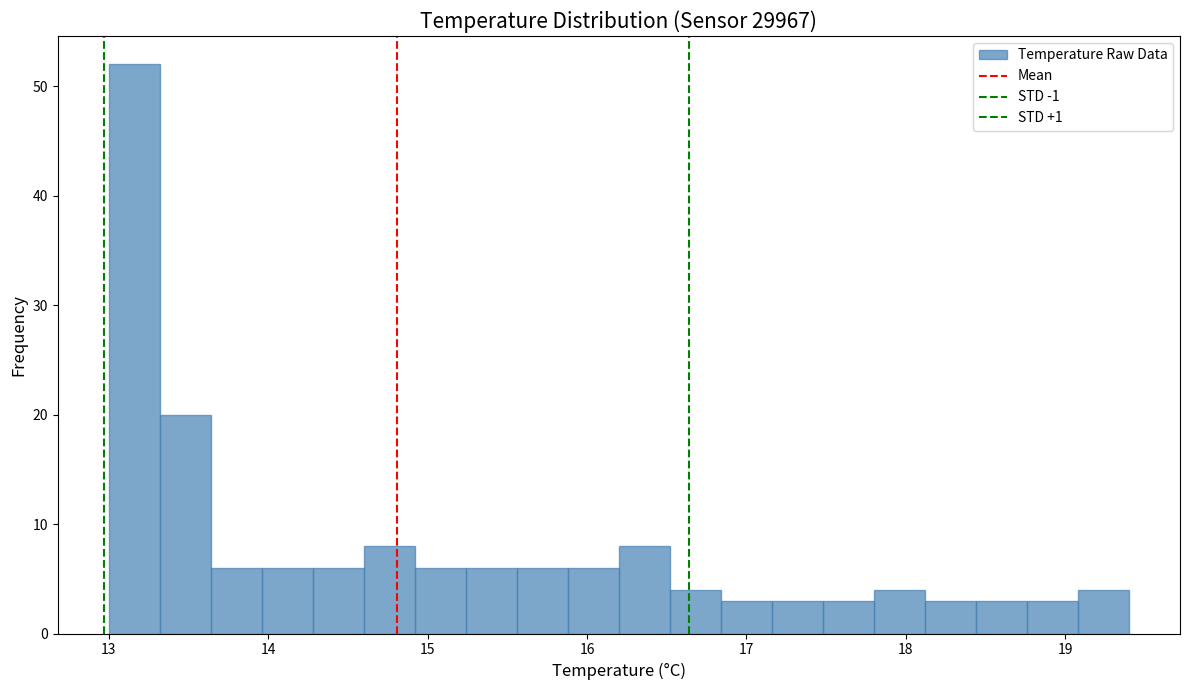

Read against the x-axis, roughly where is the centre of the tallest bar?

13.2